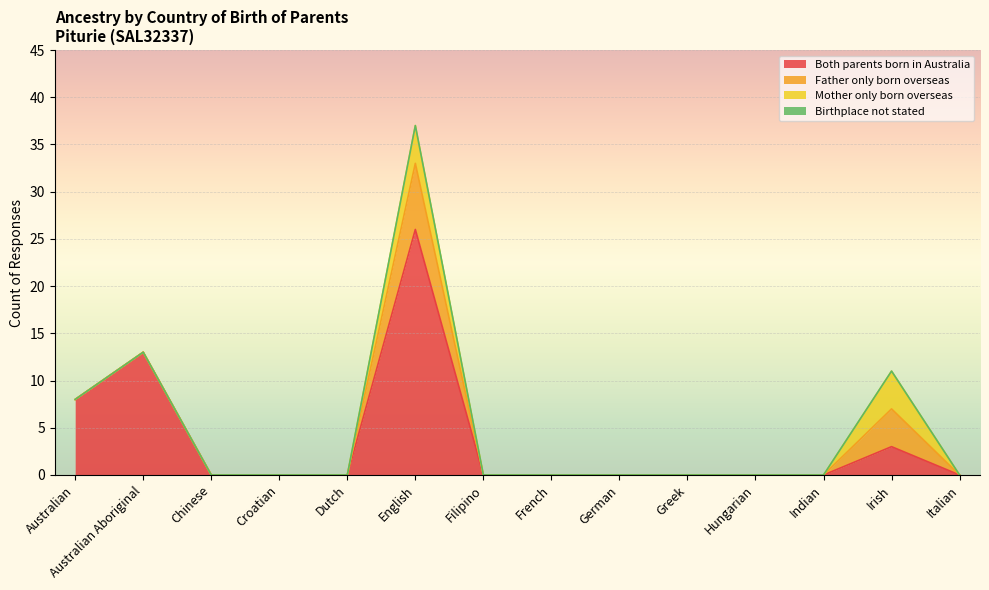

True or false: Mother only born overseas and Both parents born in Australia cross at least once.

False